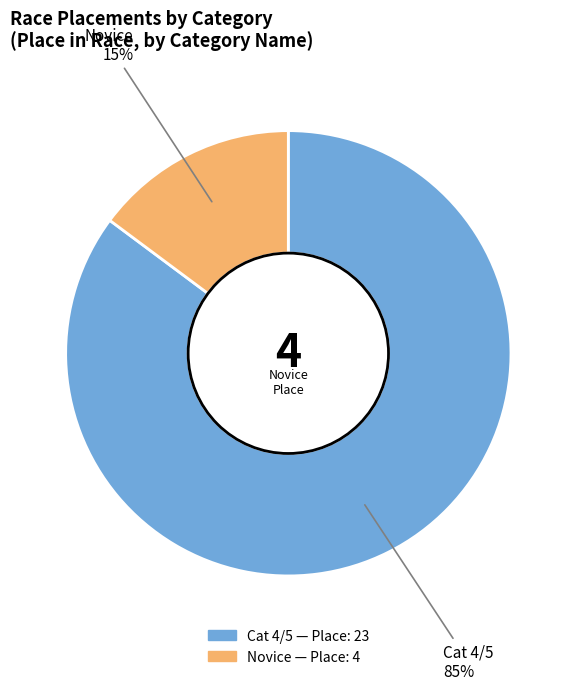

Which category has the biggest portion of the pie?

Cat 4/5